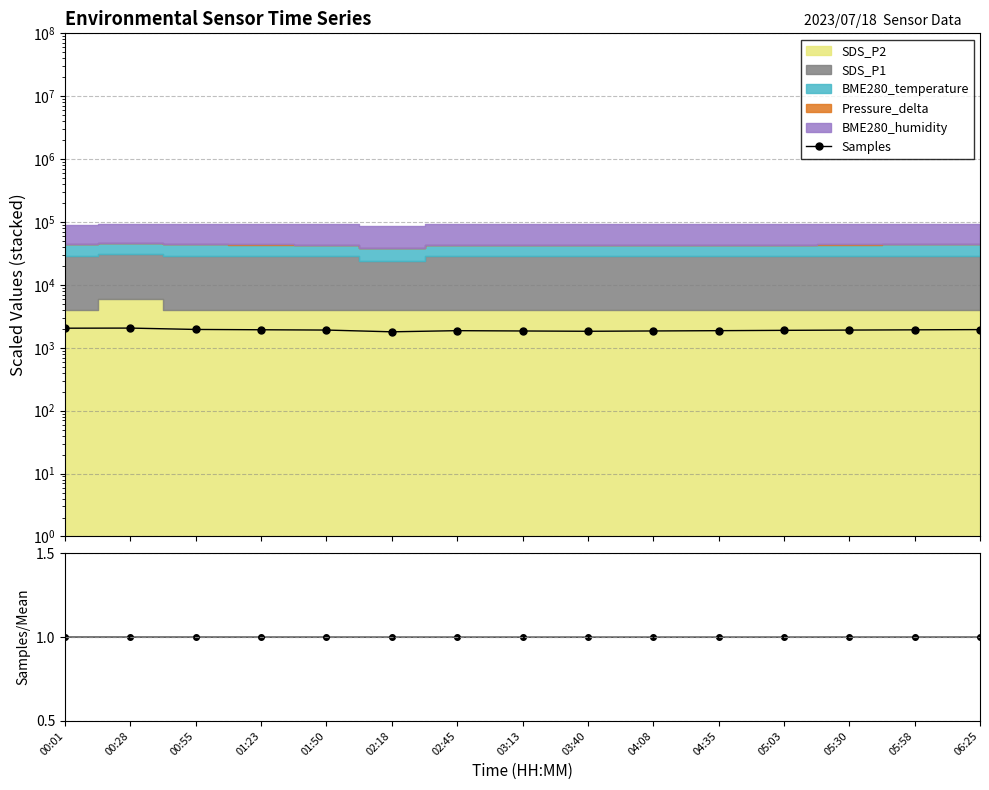

How many lines are shown in the chart?

2